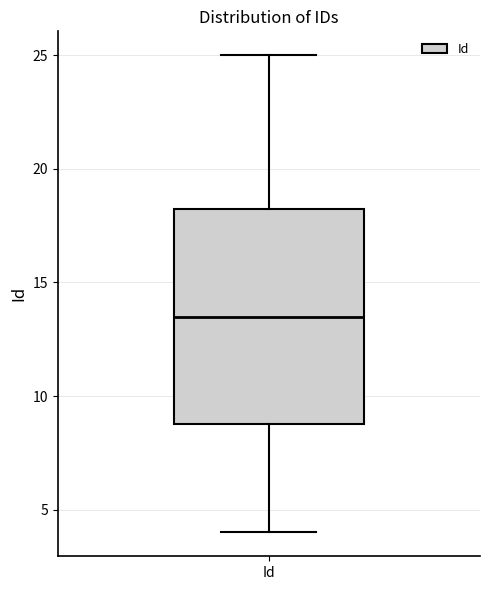

Transcribe this box plot: give where the median line is, the range the box spans, and where the two whiskers end, as read against the y-axis. The values are not printed on the chart, so give them approximately, as read against the axis.

median 13.5, box 9.0 to 18.5, whiskers 4.0 to 25.0